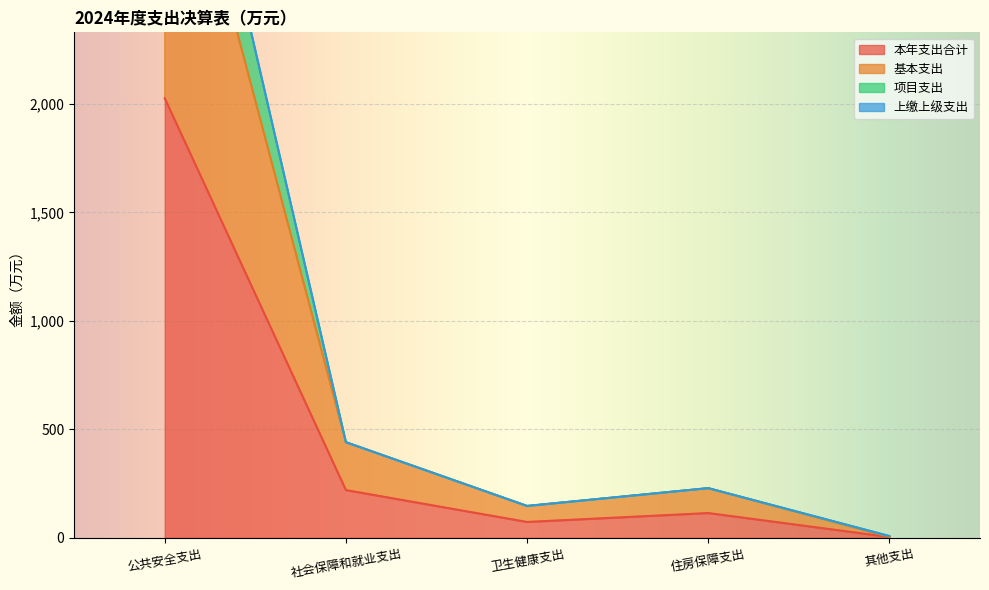

Where is 本年支出合计 nearest to the value 1014?

社会保障和就业支出